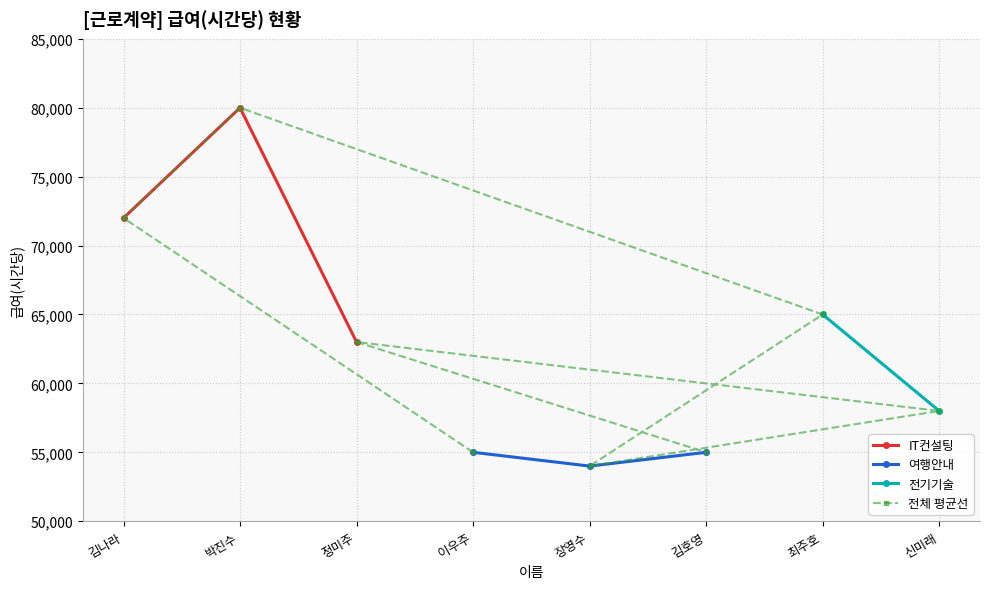

What is the maximum value for 여행안내?

55000